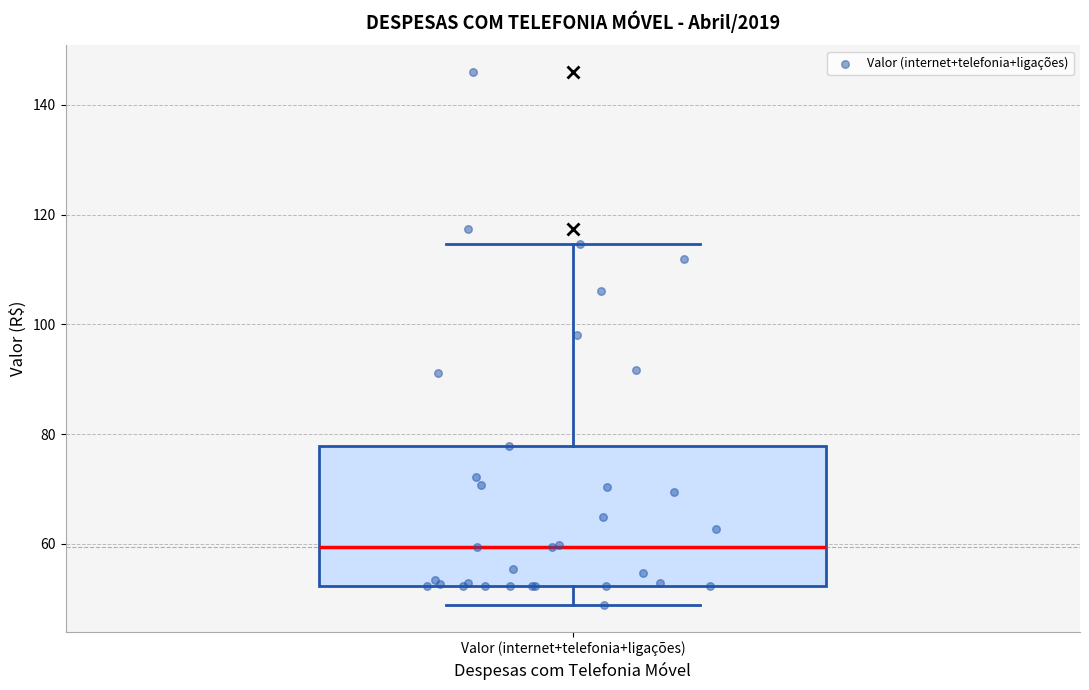

Read this box plot against the y-axis: the position of the median line, the range covered by the box, and the ends of both whiskers. The values are not printed on the chart, so give them approximately, as read against the axis.

median 60, box 52 to 78, whiskers 48 to 114